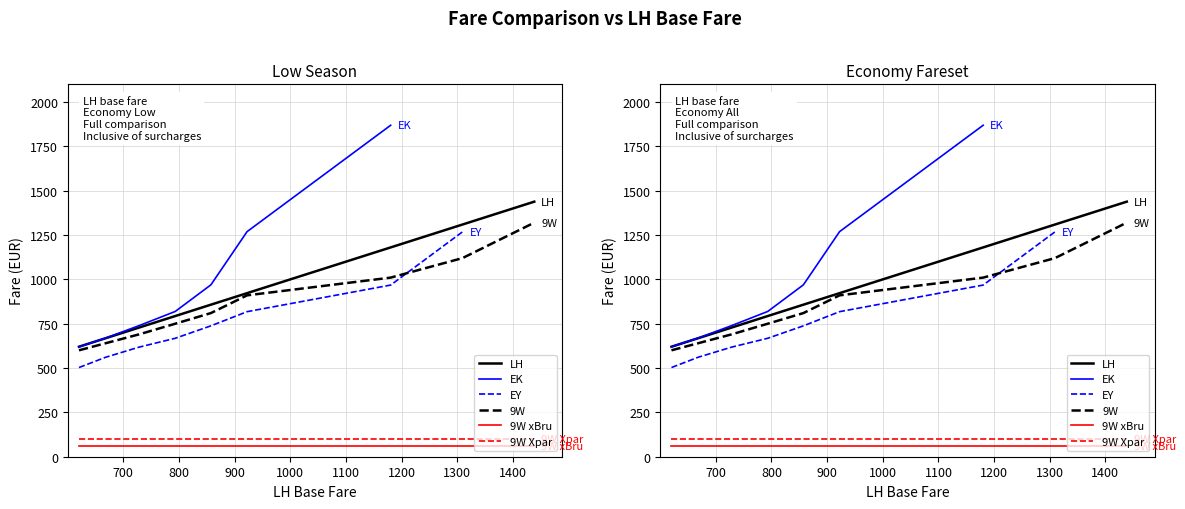

Which series has the widest spread of values?

EK